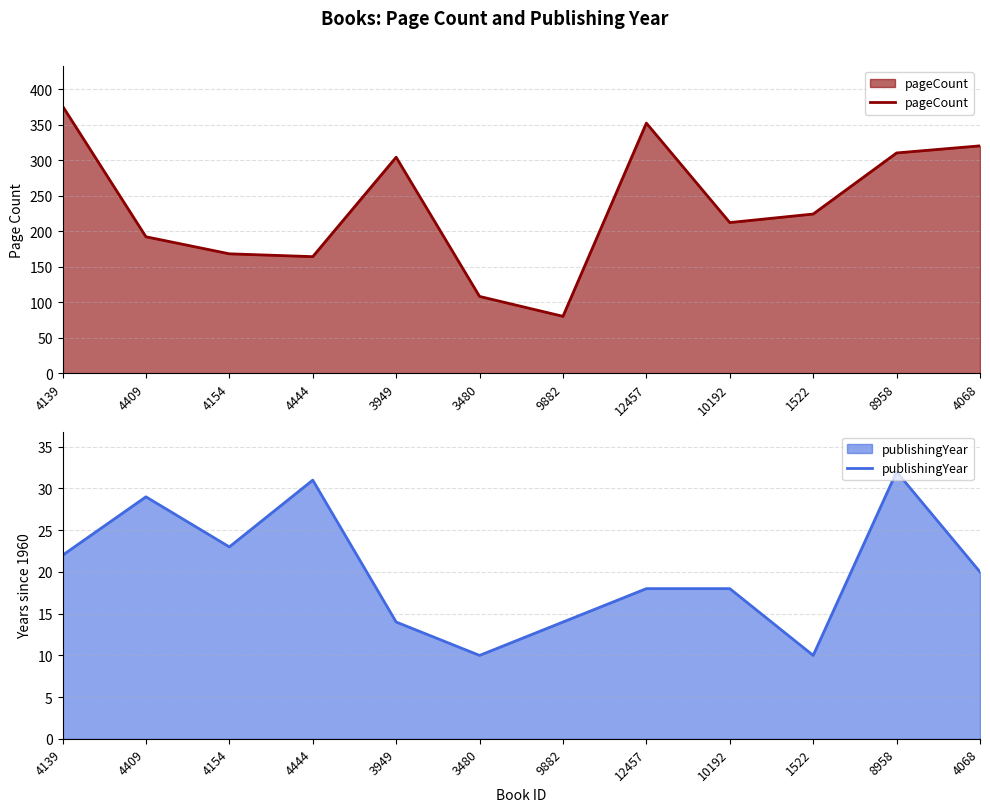

Which label corresponds to the largest value in the chart?

4139